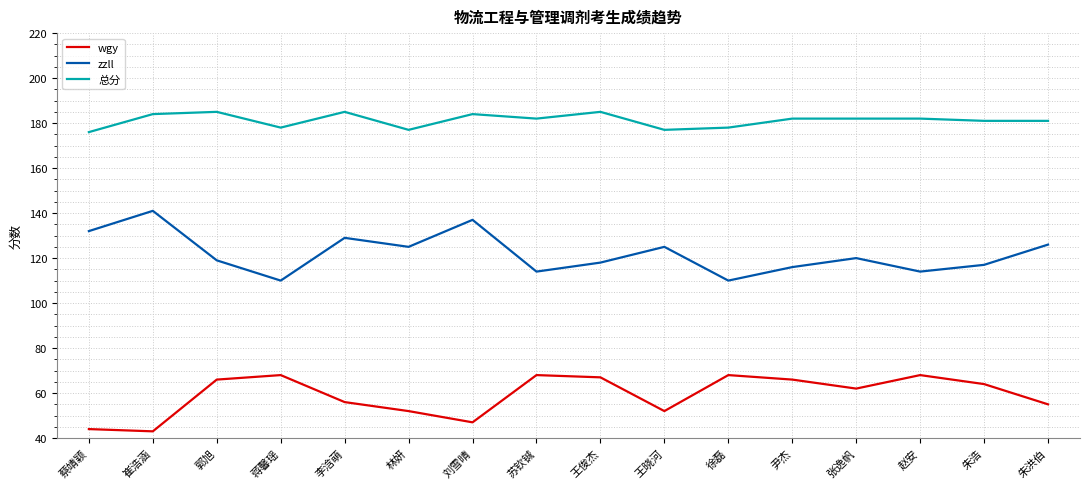

True or false: zzll has more than 0 points higher than both neighbors.

True